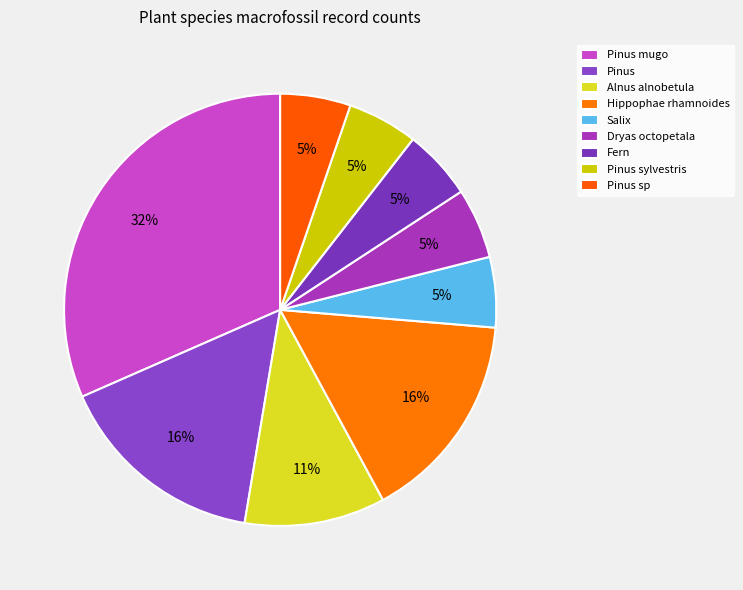

Count the number of slices in the pie.

9